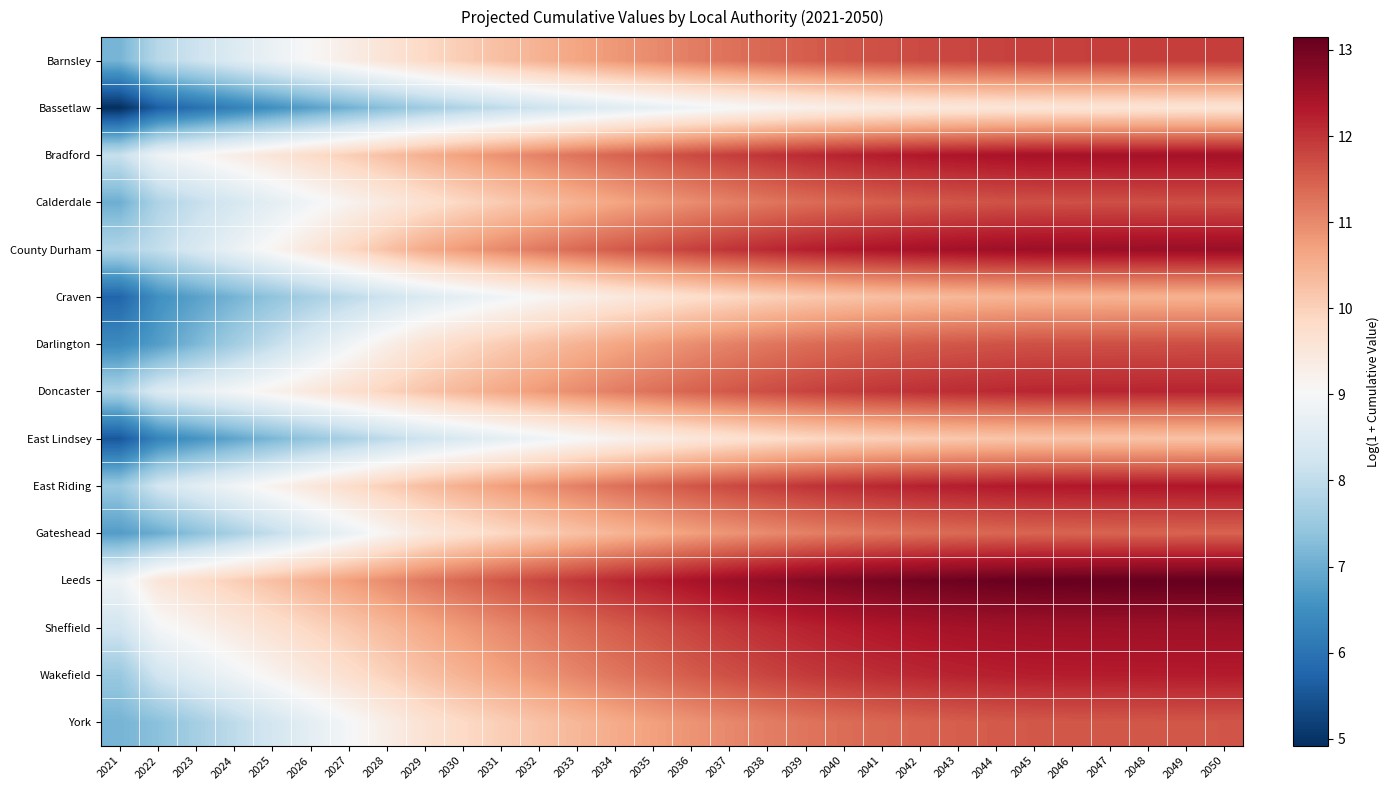

Reading right to left, extract all data points from this chart.

Barnsley: 2050=11.9	2049=11.9	2048=11.9	2047=11.9	2046=11.9	2045=11.9	2044=11.8	2043=11.8	2042=11.7	2041=11.7	2040=11.6	2039=11.5	2038=11.4	2037=11.3	2036=11.1	2035=11.0	2034=10.8	2033=10.7	2032=10.5	2031=10.3	2030=10.1	2029=9.9	2028=9.6	2027=9.3	2026=9.1	2025=8.8	2024=8.5	2023=8.2	2022=7.9	2021=7.1
Bassetlaw: 2050=9.6	2049=9.6	2048=9.6	2047=9.6	2046=9.6	2045=9.6	2044=9.5	2043=9.5	2042=9.4	2041=9.4	2040=9.3	2039=9.2	2038=9.1	2037=9.0	2036=8.8	2035=8.7	2034=8.5	2033=8.4	2032=8.2	2031=8.0	2030=7.8	2029=7.6	2028=7.3	2027=7.1	2026=6.8	2025=6.5	2024=6.2	2023=6.0	2022=5.7	2021=4.9
Bradford: 2050=12.5	2049=12.5	2048=12.5	2047=12.5	2046=12.5	2045=12.4	2044=12.4	2043=12.4	2042=12.3	2041=12.3	2040=12.2	2039=12.1	2038=12.0	2037=11.9	2036=11.7	2035=11.6	2034=11.4	2033=11.3	2032=11.1	2031=10.9	2030=10.7	2029=10.5	2028=10.3	2027=10.0	2026=9.8	2025=9.6	2024=9.3	2023=9.1	2022=8.8	2021=8.1
Calderdale: 2050=11.7	2049=11.7	2048=11.7	2047=11.7	2046=11.7	2045=11.7	2044=11.6	2043=11.6	2042=11.6	2041=11.5	2040=11.4	2039=11.3	2038=11.2	2037=11.1	2036=11.0	2035=10.8	2034=10.6	2033=10.5	2032=10.3	2031=10.1	2030=9.9	2029=9.7	2028=9.4	2027=9.2	2026=8.9	2025=8.6	2024=8.3	2023=8.1	2022=7.8	2021=7.0
County Durham: 2050=12.6	2049=12.6	2048=12.6	2047=12.6	2046=12.6	2045=12.6	2044=12.5	2043=12.5	2042=12.4	2041=12.4	2040=12.3	2039=12.2	2038=12.1	2037=12.0	2036=11.9	2035=11.7	2034=11.5	2033=11.4	2032=11.2	2031=11.0	2030=10.8	2029=10.6	2028=10.2	2027=9.9	2026=9.5	2025=9.1	2024=8.8	2023=8.4	2022=8.0	2021=7.8
Craven: 2050=10.5	2049=10.5	2048=10.5	2047=10.5	2046=10.5	2045=10.4	2044=10.4	2043=10.4	2042=10.3	2041=10.3	2040=10.2	2039=10.1	2038=10.0	2037=9.9	2036=9.7	2035=9.6	2034=9.4	2033=9.3	2032=9.1	2031=8.9	2030=8.7	2029=8.5	2028=8.2	2027=7.9	2026=7.7	2025=7.4	2024=7.1	2023=6.8	2022=6.5	2021=5.8
Darlington: 2050=11.7	2049=11.7	2048=11.7	2047=11.7	2046=11.7	2045=11.7	2044=11.6	2043=11.6	2042=11.6	2041=11.5	2040=11.4	2039=11.3	2038=11.2	2037=11.1	2036=10.9	2035=10.8	2034=10.6	2033=10.5	2032=10.3	2031=10.1	2030=9.9	2029=9.6	2028=9.3	2027=8.9	2026=8.5	2025=8.0	2024=7.6	2023=7.2	2022=6.8	2021=6.4
Doncaster: 2050=12.2	2049=12.2	2048=12.2	2047=12.2	2046=12.2	2045=12.2	2044=12.1	2043=12.1	2042=12.0	2041=12.0	2040=11.9	2039=11.8	2038=11.7	2037=11.6	2036=11.4	2035=11.3	2034=11.1	2033=11.0	2032=10.8	2031=10.6	2030=10.4	2029=10.2	2028=10.0	2027=9.7	2026=9.5	2025=9.2	2024=9.0	2023=8.7	2022=8.4	2021=7.7
East Lindsey: 2050=10.2	2049=10.2	2048=10.2	2047=10.2	2046=10.2	2045=10.2	2044=10.2	2043=10.1	2042=10.1	2041=10.0	2040=10.0	2039=9.9	2038=9.8	2037=9.6	2036=9.5	2035=9.3	2034=9.2	2033=9.0	2032=8.8	2031=8.6	2030=8.4	2029=8.2	2028=8.0	2027=7.7	2026=7.4	2025=7.2	2024=6.9	2023=6.6	2022=6.3	2021=5.5
East Riding: 2050=12.3	2049=12.3	2048=12.3	2047=12.3	2046=12.3	2045=12.3	2044=12.3	2043=12.3	2042=12.2	2041=12.1	2040=12.1	2039=12.0	2038=11.9	2037=11.7	2036=11.6	2035=11.4	2034=11.3	2033=11.1	2032=10.9	2031=10.7	2030=10.5	2029=10.3	2028=10.0	2027=9.8	2026=9.5	2025=9.2	2024=8.9	2023=8.6	2022=8.3	2021=7.5
Gateshead: 2050=11.5	2049=11.5	2048=11.5	2047=11.4	2046=11.4	2045=11.4	2044=11.4	2043=11.4	2042=11.3	2041=11.3	2040=11.2	2039=11.1	2038=11.0	2037=10.9	2036=10.7	2035=10.6	2034=10.4	2033=10.2	2032=10.1	2031=9.9	2030=9.7	2029=9.5	2028=9.1	2027=8.8	2026=8.4	2025=8.0	2024=7.7	2023=7.3	2022=7.0	2021=6.8
Leeds: 2050=13.1	2049=13.1	2048=13.1	2047=13.1	2046=13.1	2045=13.1	2044=13.1	2043=13.1	2042=13.0	2041=12.9	2040=12.9	2039=12.8	2038=12.7	2037=12.6	2036=12.4	2035=12.3	2034=12.1	2033=12.0	2032=11.8	2031=11.6	2030=11.4	2029=11.2	2028=11.0	2027=10.7	2026=10.5	2025=10.3	2024=10.0	2023=9.8	2022=9.5	2021=8.8
Sheffield: 2050=12.5	2049=12.5	2048=12.5	2047=12.5	2046=12.5	2045=12.5	2044=12.5	2043=12.5	2042=12.4	2041=12.3	2040=12.3	2039=12.2	2038=12.1	2037=12.0	2036=11.8	2035=11.7	2034=11.5	2033=11.4	2032=11.2	2031=11.0	2030=10.8	2029=10.6	2028=10.4	2027=10.1	2026=9.9	2025=9.7	2024=9.4	2023=9.2	2022=9.0	2021=8.2
Wakefield: 2050=12.3	2049=12.3	2048=12.3	2047=12.3	2046=12.3	2045=12.3	2044=12.2	2043=12.2	2042=12.1	2041=12.1	2040=12.0	2039=11.9	2038=11.8	2037=11.7	2036=11.5	2035=11.4	2034=11.2	2033=11.0	2032=10.9	2031=10.7	2030=10.5	2029=10.2	2028=10.0	2027=9.7	2026=9.4	2025=9.2	2024=8.9	2023=8.6	2022=8.3	2021=7.5
York: 2050=11.6	2049=11.6	2048=11.6	2047=11.6	2046=11.6	2045=11.6	2044=11.6	2043=11.5	2042=11.5	2041=11.4	2040=11.3	2039=11.2	2038=11.1	2037=11.0	2036=10.9	2035=10.7	2034=10.6	2033=10.4	2032=10.2	2031=10.0	2030=9.8	2029=9.6	2028=9.3	2027=9.0	2026=8.6	2025=8.3	2024=8.0	2023=7.6	2022=7.3	2021=7.1